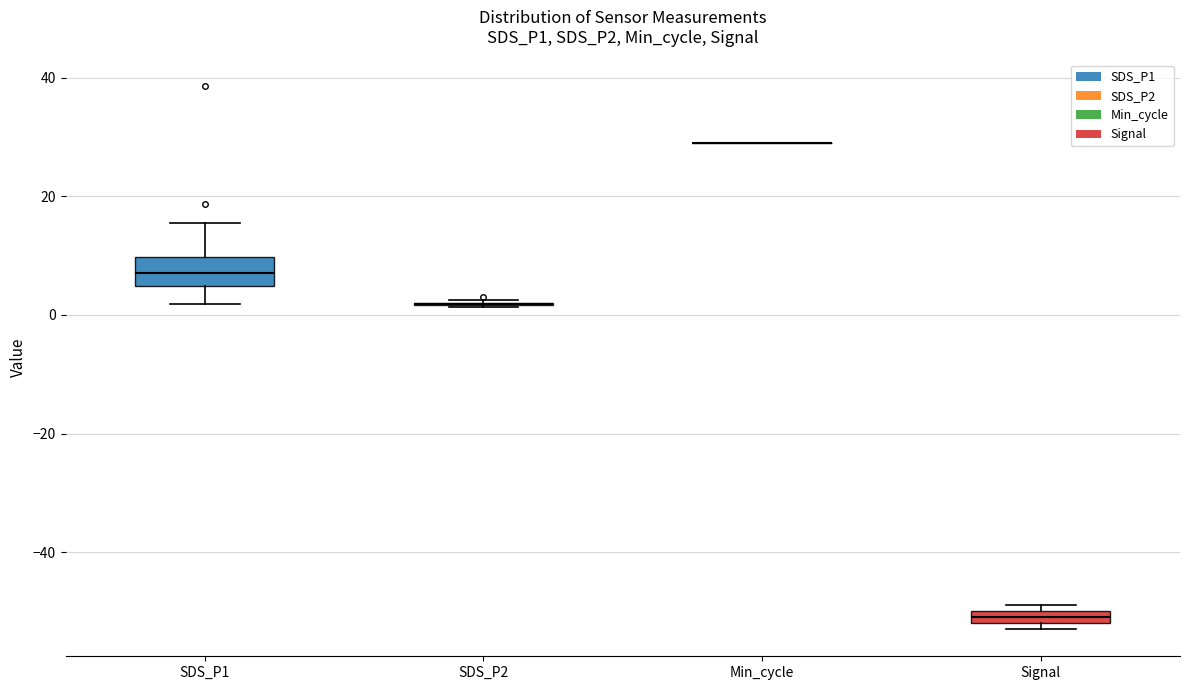

Where is the upper edge of the box for Signal on the y-axis? The values are not printed on the chart, so give them approximately, as read against the axis.

-50